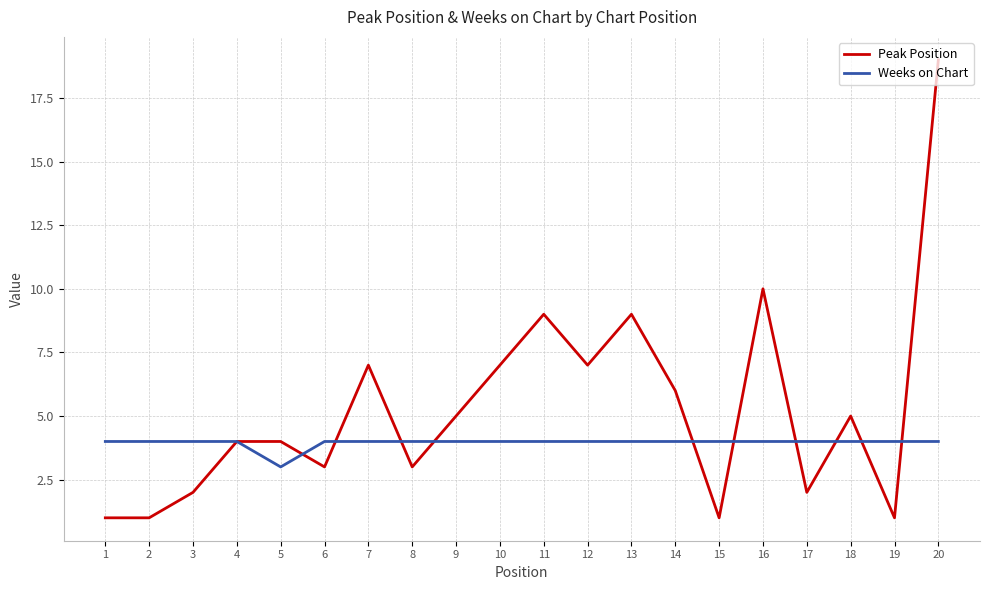

At which label is Weeks on Chart closest to 3?

5